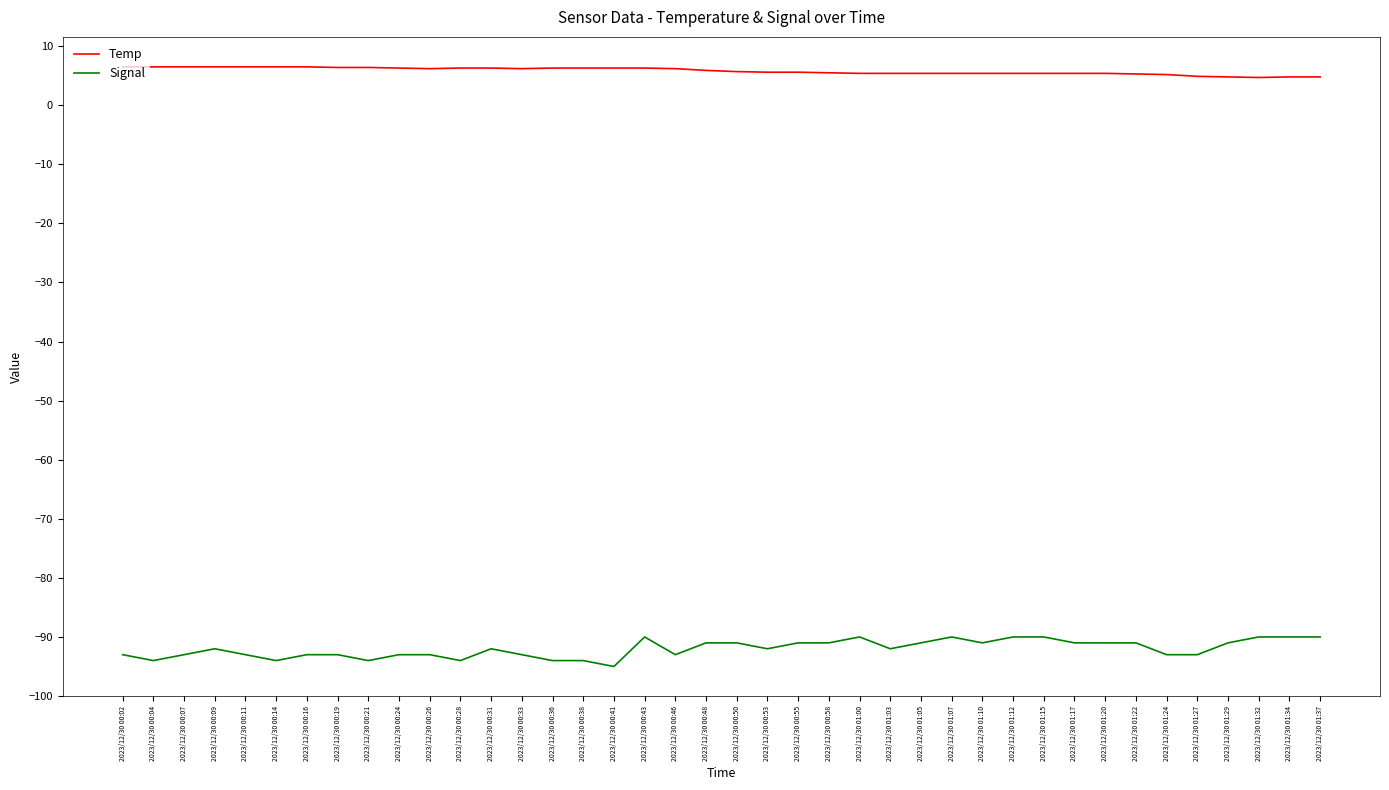

List the series in order of their peak value, lowest first.

Signal, Temp